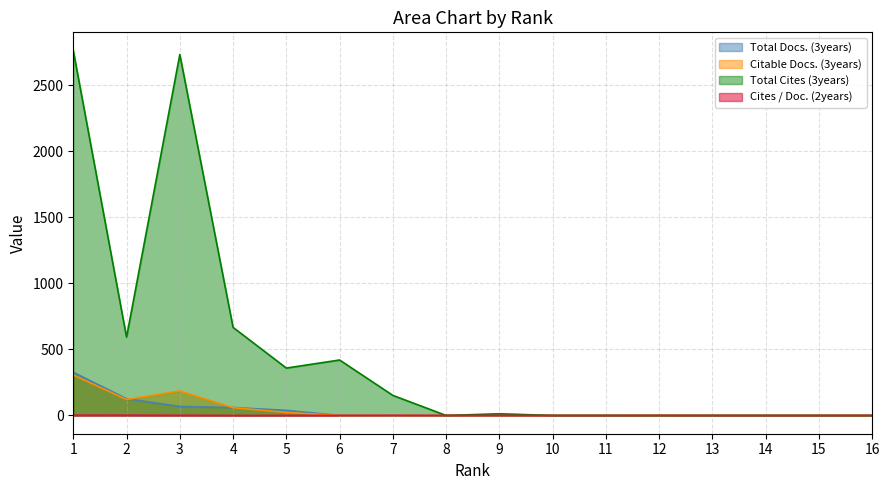

In Cites / Doc. (2years), how many points are higher than both neighbors (excluding endpoints)?

3